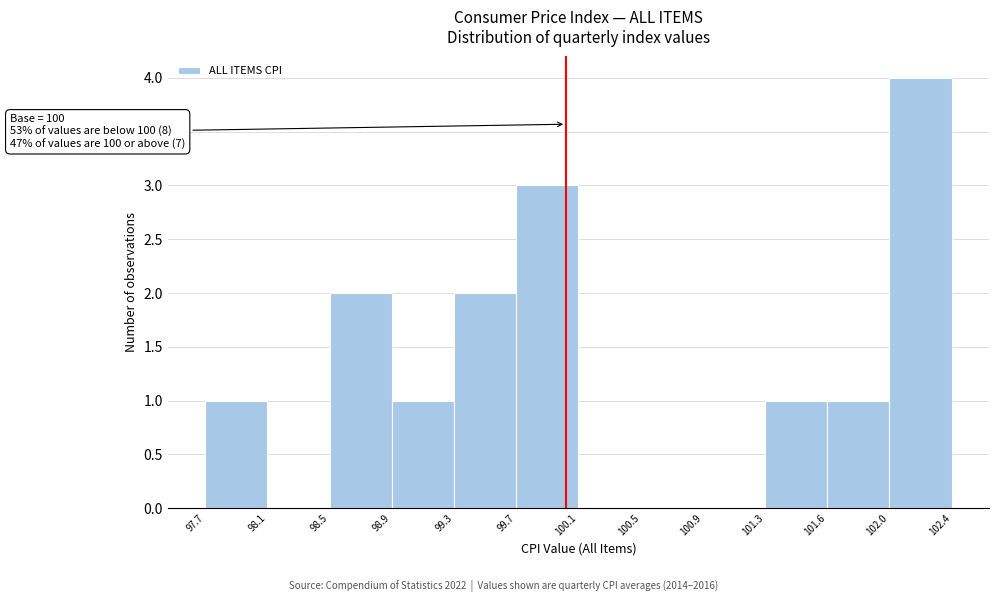

Which range on the x-axis has the tallest bar?

102.0 to 102.4